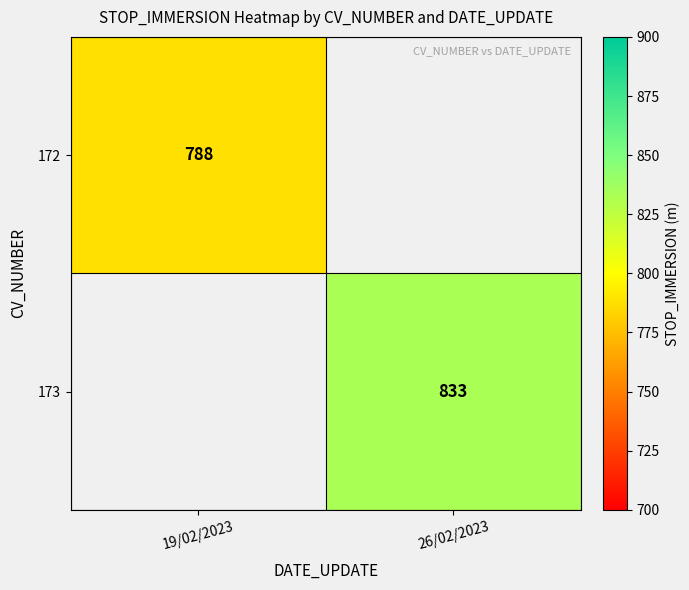

The value of 173 at 26/02/2023 is 1469. True or false?

False